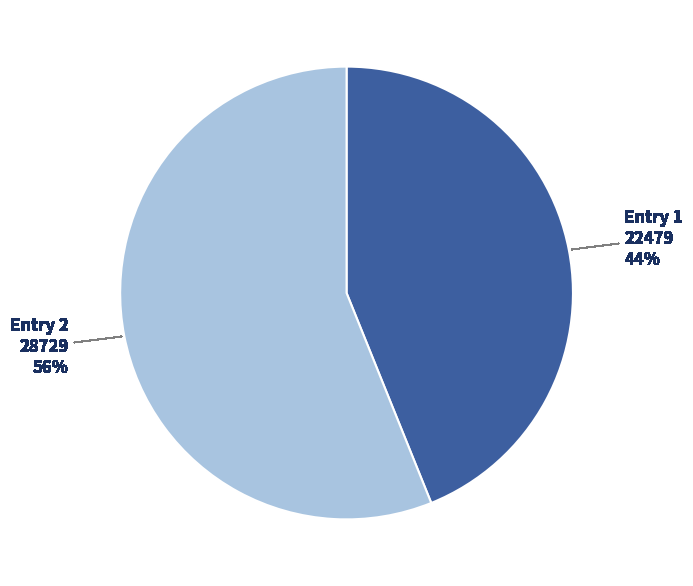

To the nearest percent, what percentage of the pie is Entry 2?

56%